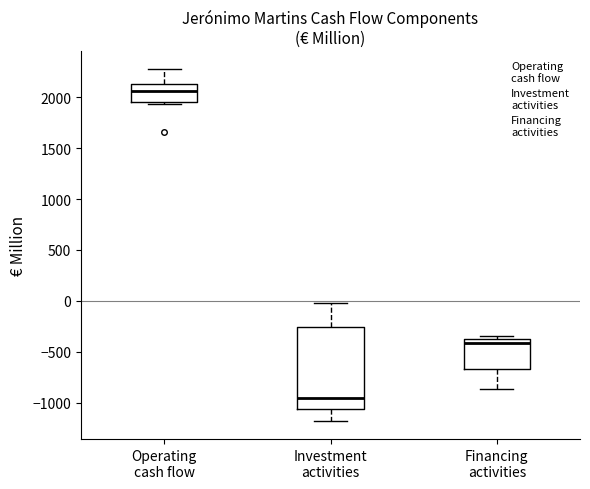

Where does the median line of the box for Financing activities sit on the y-axis? The values are not printed on the chart, so give them approximately, as read against the axis.

-400